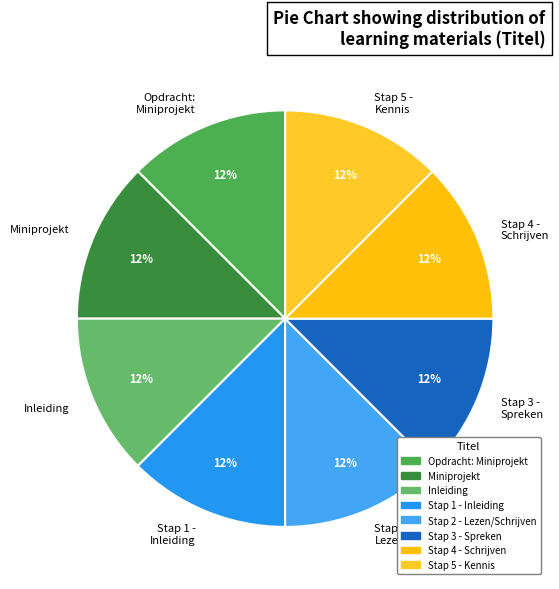

Is there a majority slice in this chart?

No